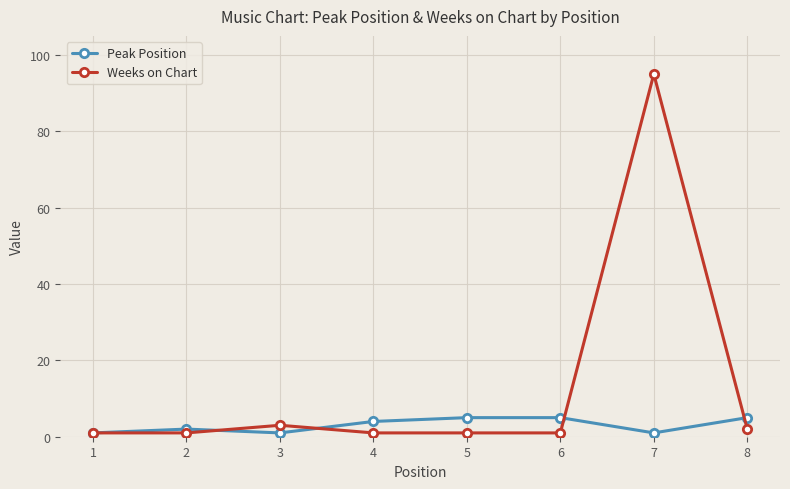

After their last crossing, which series has the higher values: Peak Position or Weeks on Chart?

Peak Position